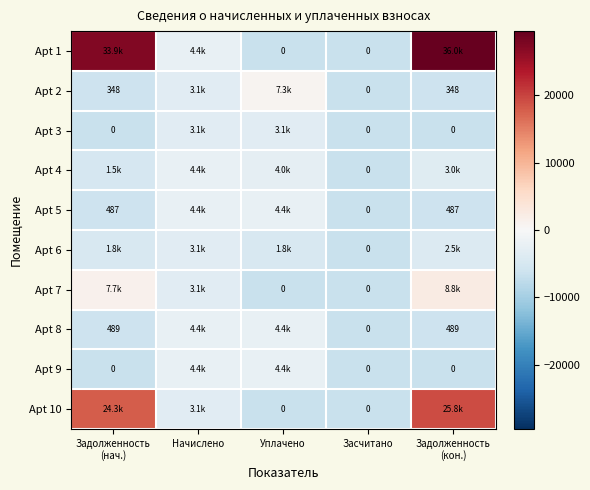

True or false: Apt 3 has a value of -2051.1 at Уплачено.

False